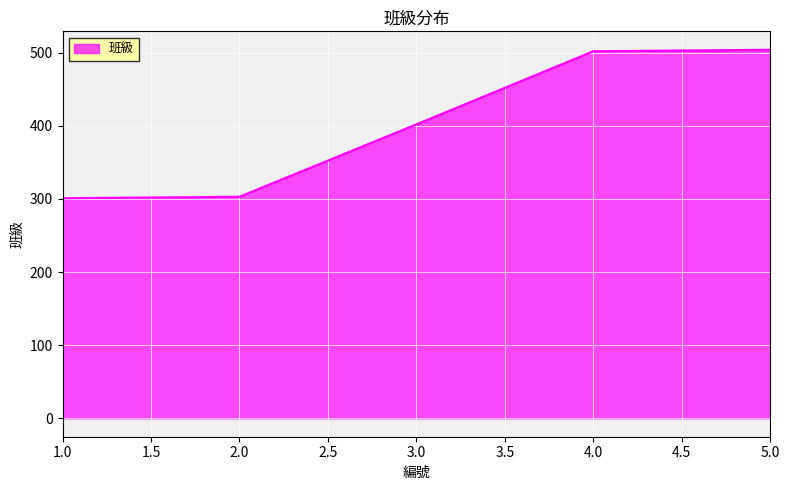

The value at 2.0 is 303. True or false?

True